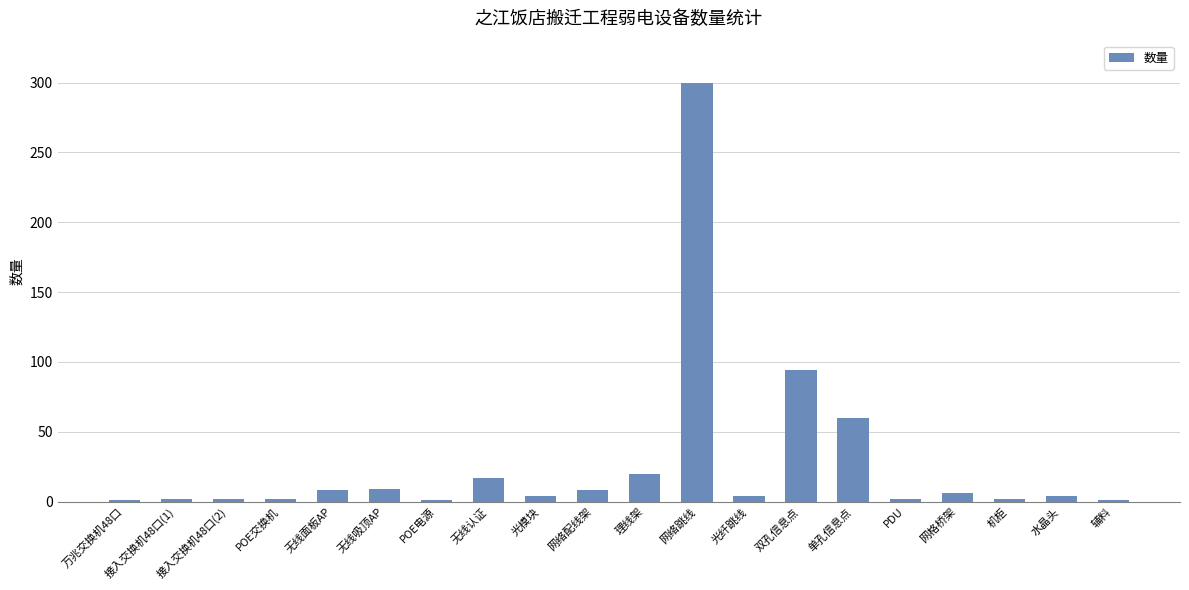

What is the minimum value shown in the chart?

1